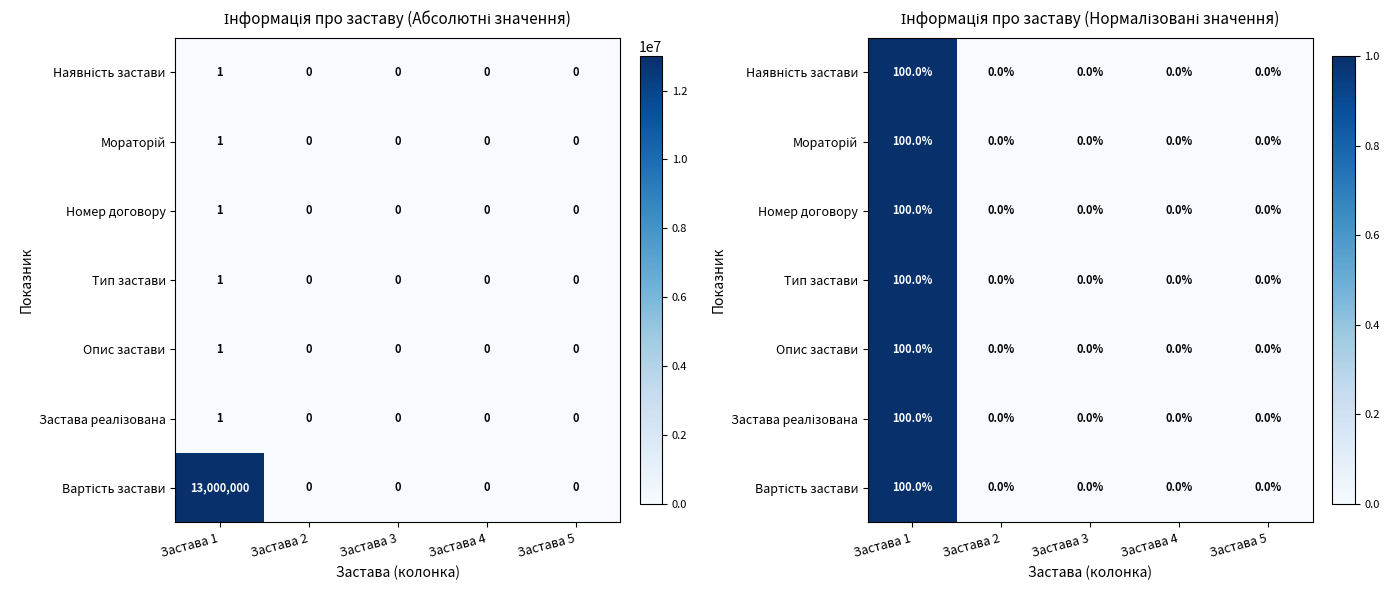

Is the value of Тип застави at Застава 2 greater than the value of Мораторій at Застава 1?

No